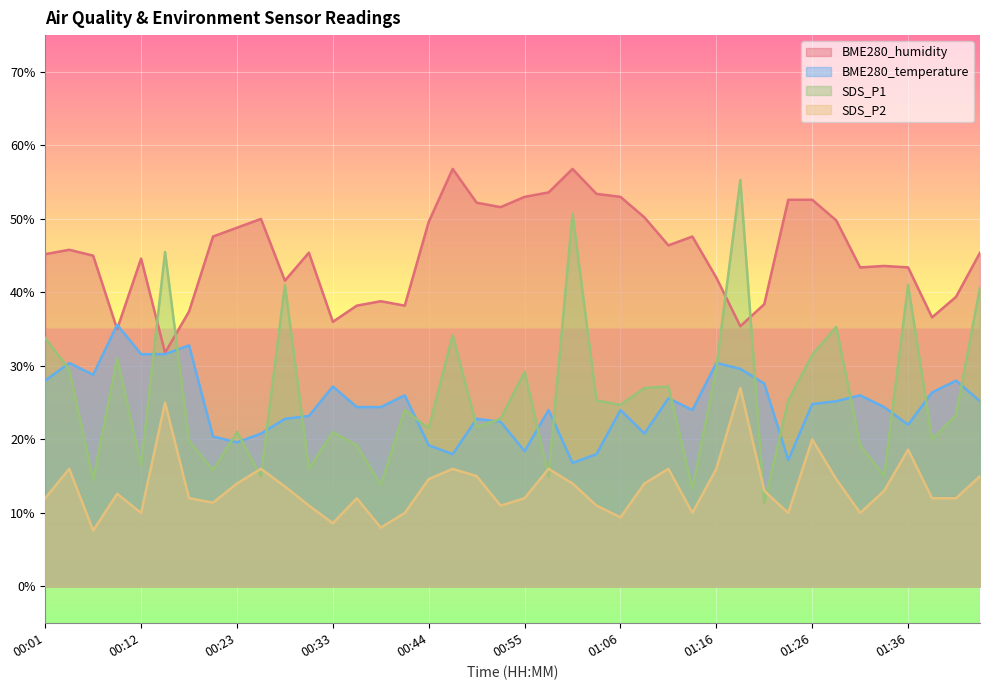

List the labels in order of SDS_P2 value, smallest first.

00:07, 00:39, 00:33, 01:06, 00:12, 00:41, 01:13, 01:24, 01:31, 00:31, 00:52, 01:03, 00:20, 00:01, 00:17, 00:36, 00:55, 01:39, 01:41, 00:09, 01:21, 01:34, 00:28, 00:23, 01:00, 01:08, 00:44, 01:29, 00:49, 01:44, 00:04, 00:26, 00:47, 00:57, 01:11, 01:16, 01:36, 01:26, 00:14, 01:18